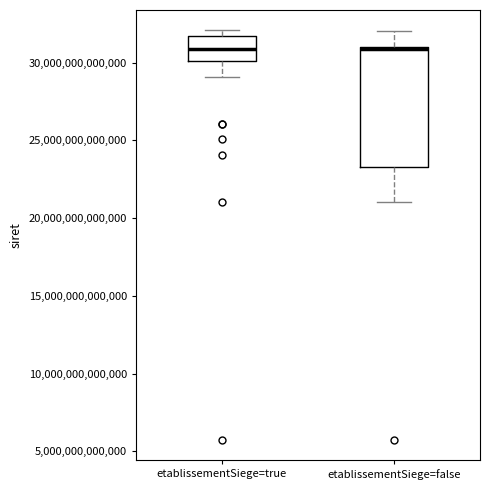

Reading left to right, read every box against the y-axis: the position of its median line, the range the box covers, and the ends of its whiskers. The values are not printed on the chart, so give them approximately, as read against the axis.

etablissementSiege=true: median 31000000000000, box 30000000000000 to 31500000000000, whiskers 29000000000000 to 32000000000000
etablissementSiege=false: median 31000000000000 (drawn on the box's upper edge), box 23500000000000 to 31000000000000, whiskers 21000000000000 to 32000000000000